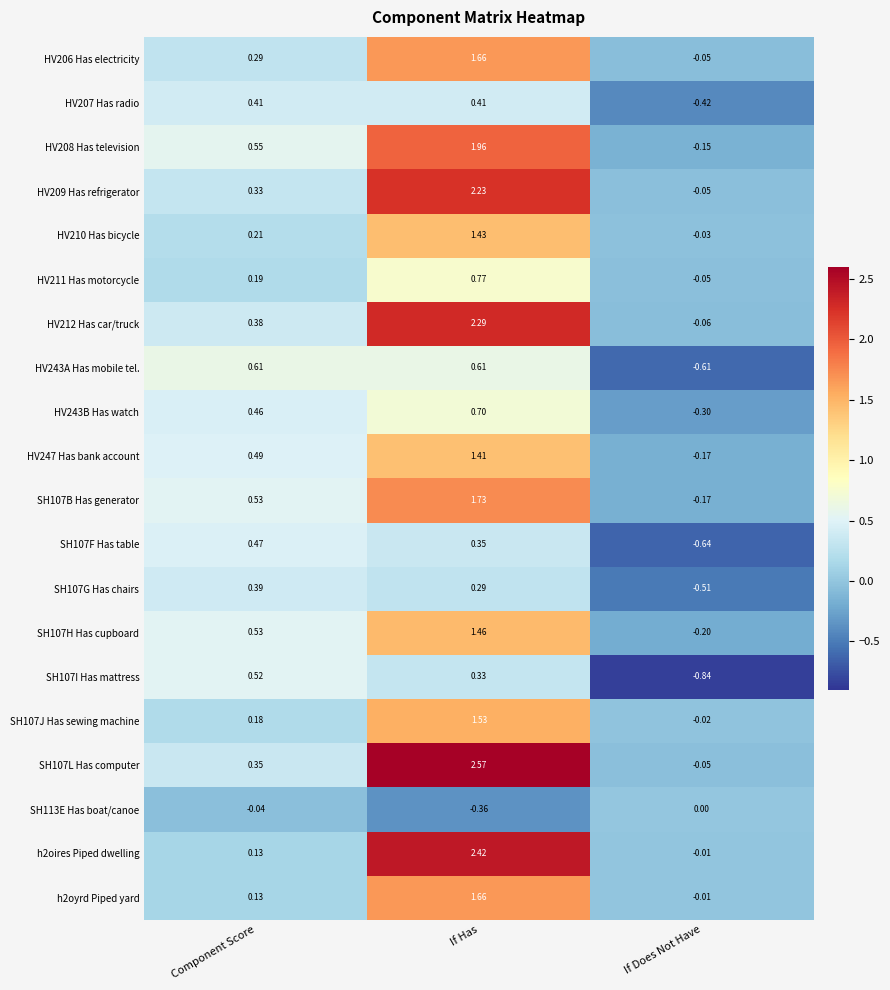

Rank the categories by HV212 Has car/truck value from highest to lowest.

If Has, Component Score, If Does Not Have